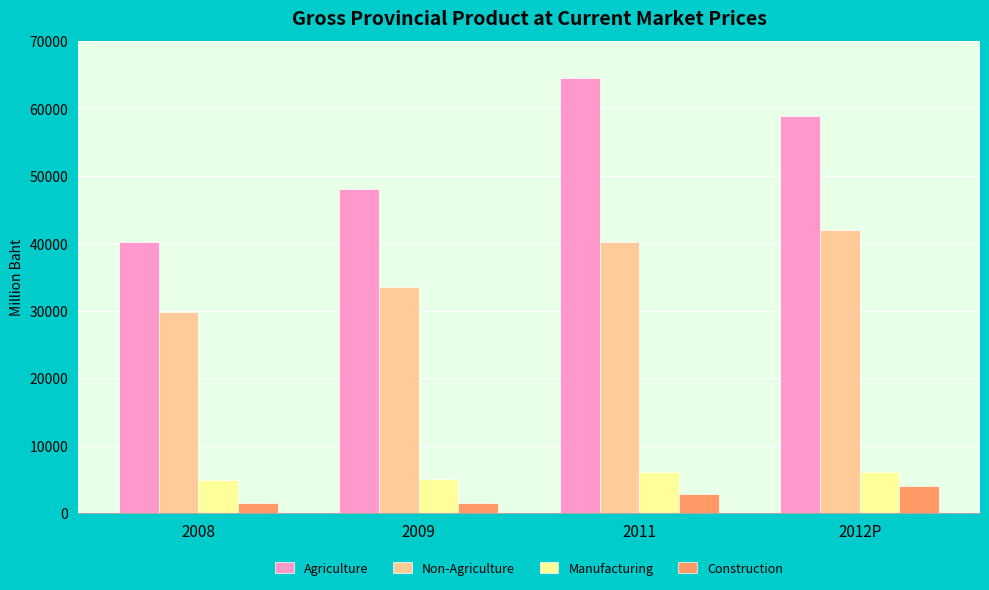

Which label corresponds to the largest value in the chart?

2011